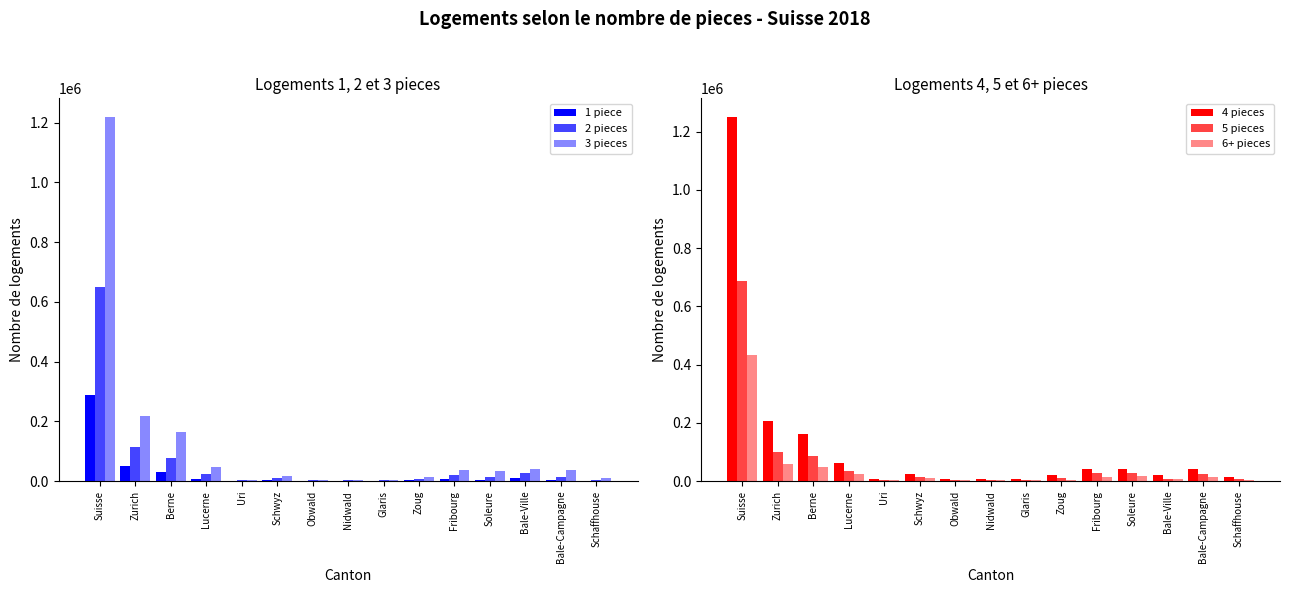

What is the label of the 14th bar from the right?

Zurich